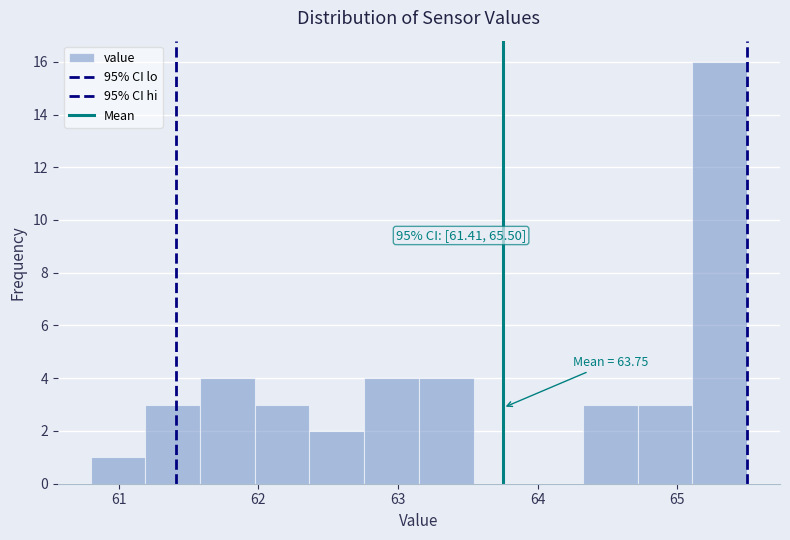

Read against the x-axis, roughly where is the centre of the tallest bar?

65.3